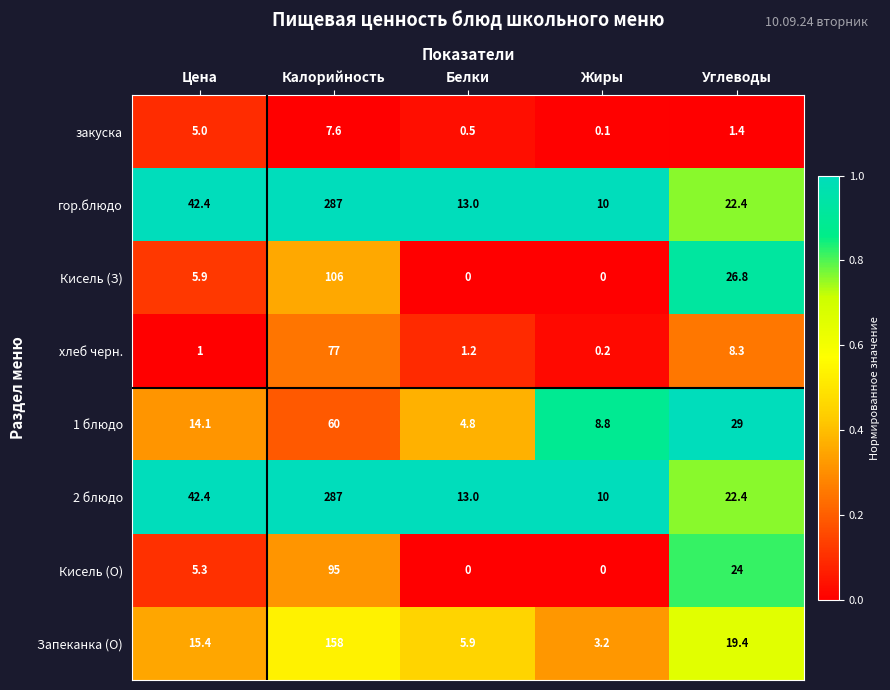

What value does the хлеб черн. series have at Углеводы?

8.3